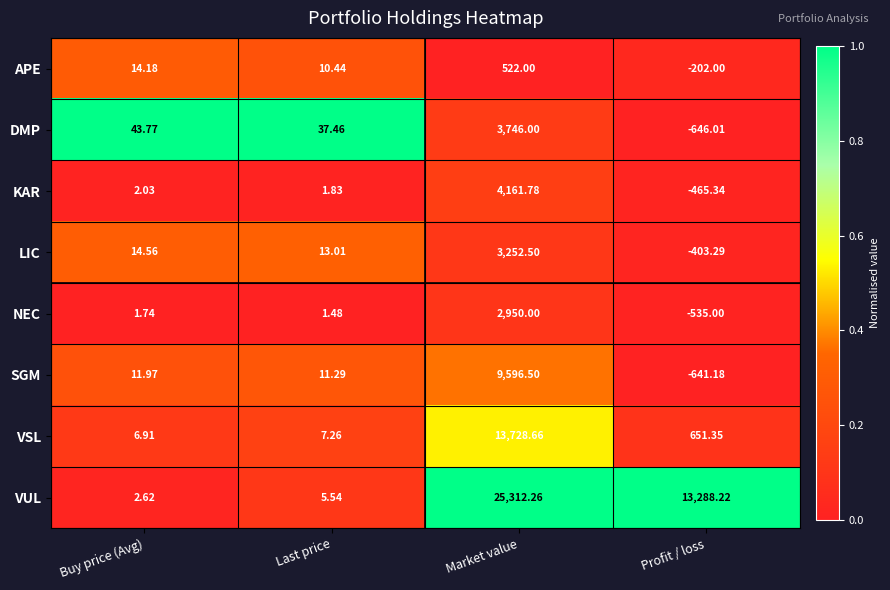

At how many categories does at least one series exceed 0?

4